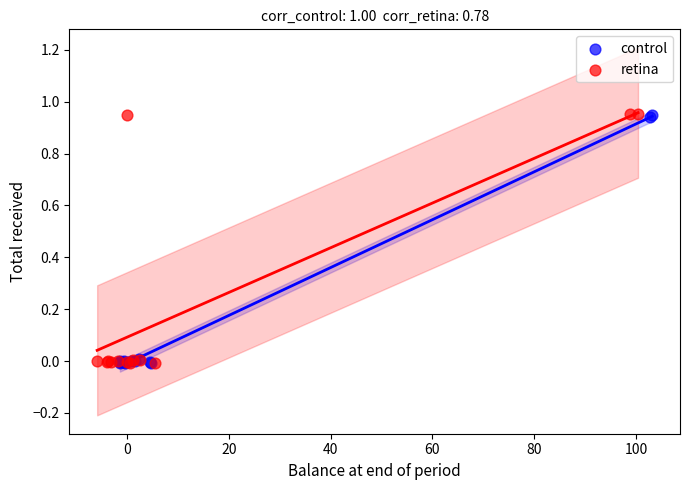

What are all the series names shown in the legend?

control, retina